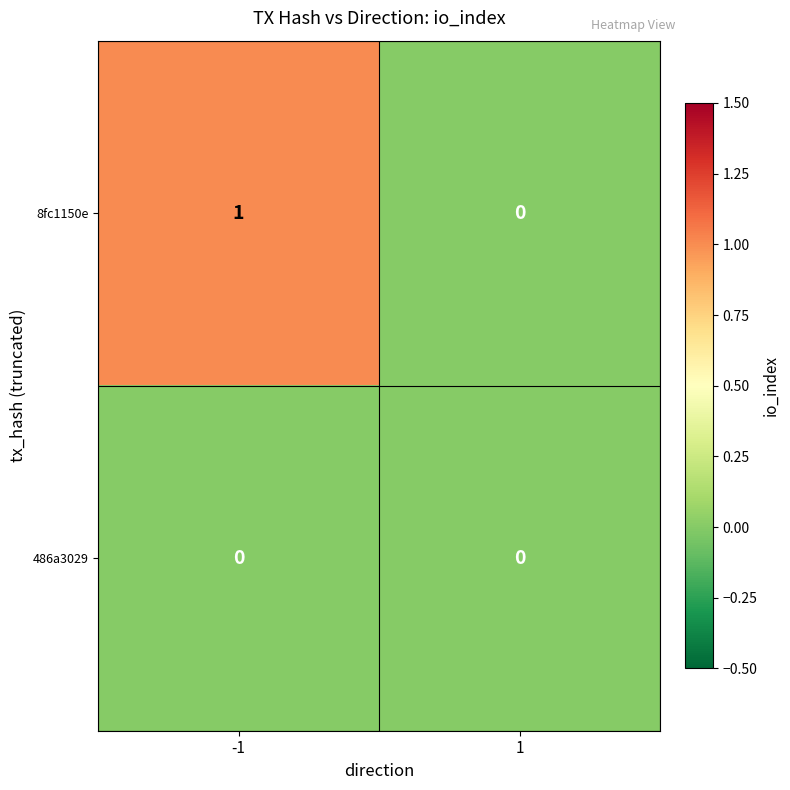

Rank the categories by 8fc1150e value from lowest to highest.

1, -1